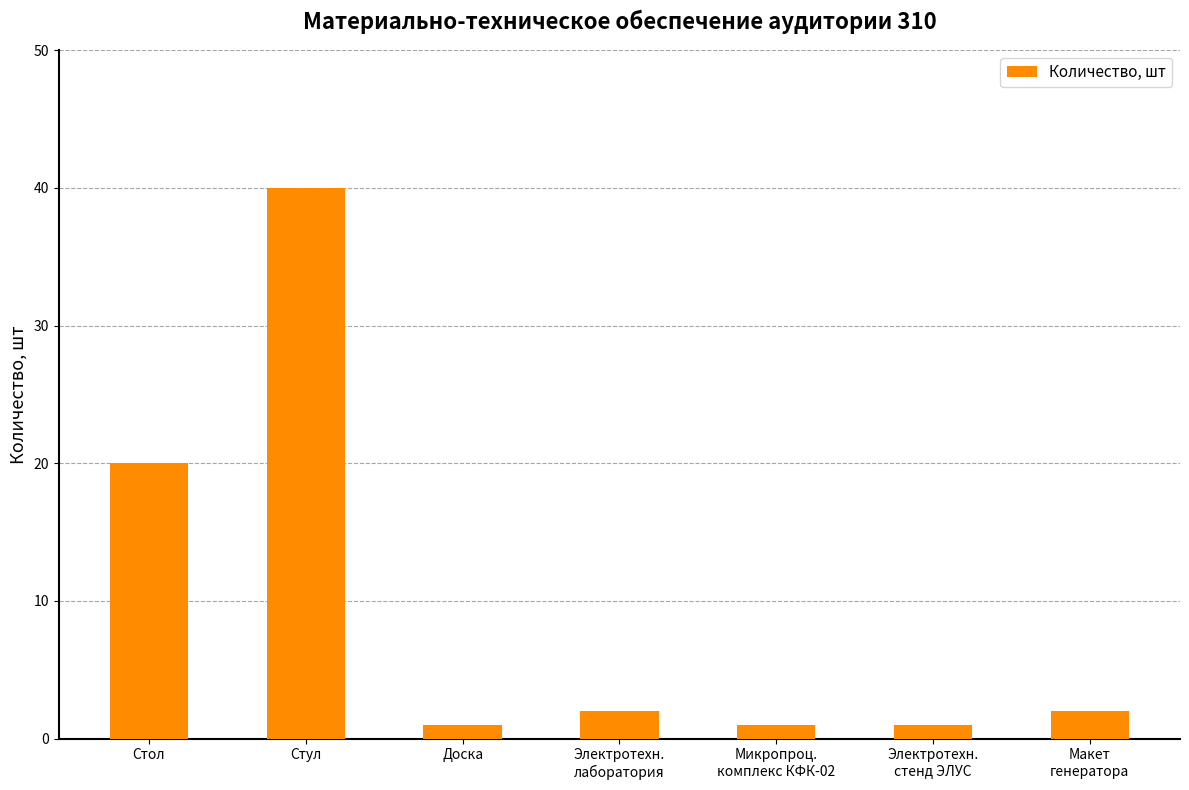

What is the average value?

10